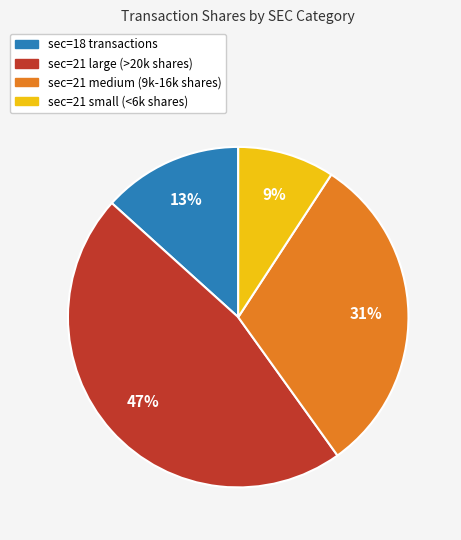

Is there a majority slice in this chart?

No